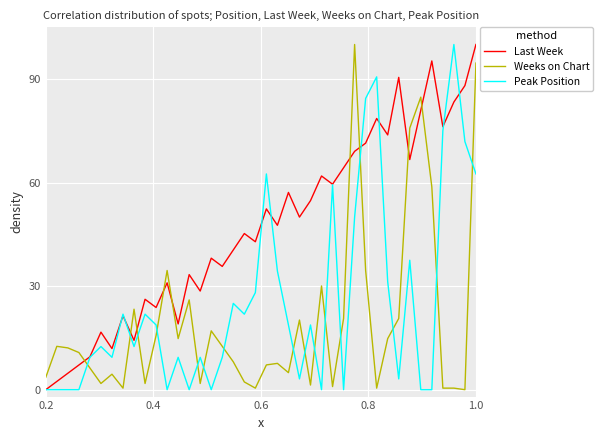

Is this an area chart (filled region under the line)?

No